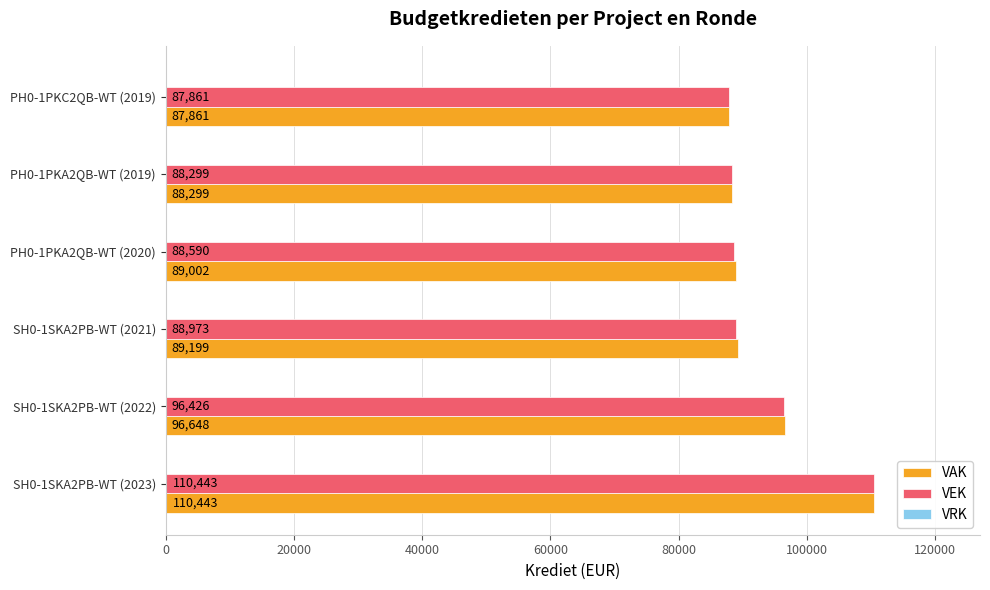

What is the total value across all series at SH0-1SKA2PB-WT (2022)?

193074